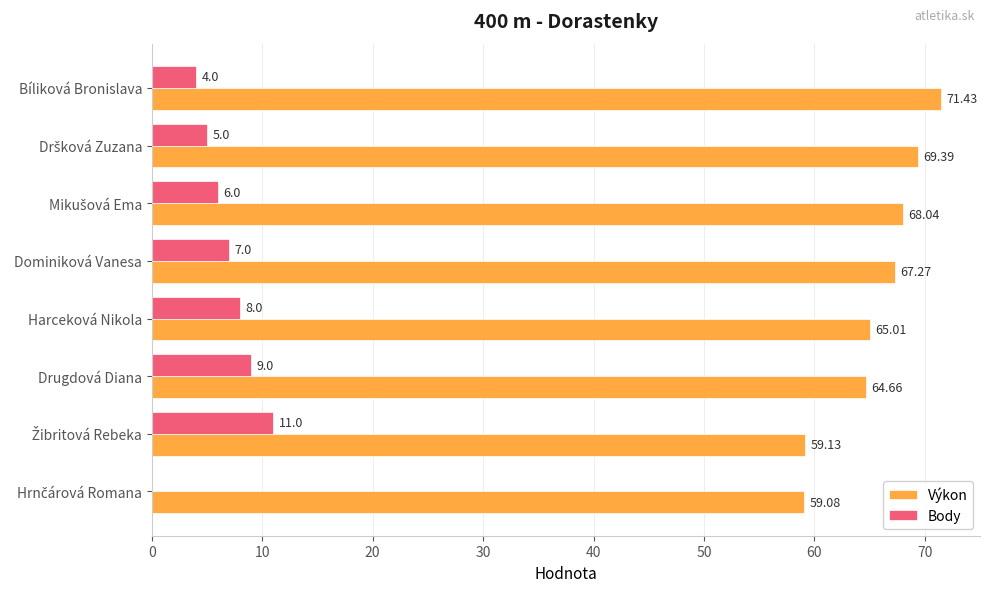

At which label is Výkon closest to 65?

Harceková Nikola